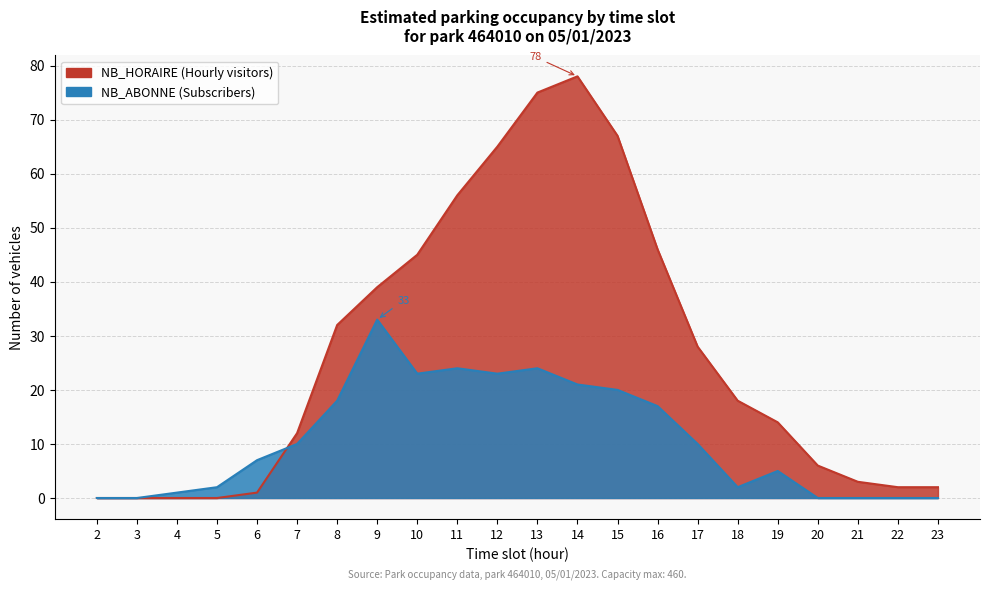

What is the value of the NB_HORAIRE point at the 18th from the left?

14